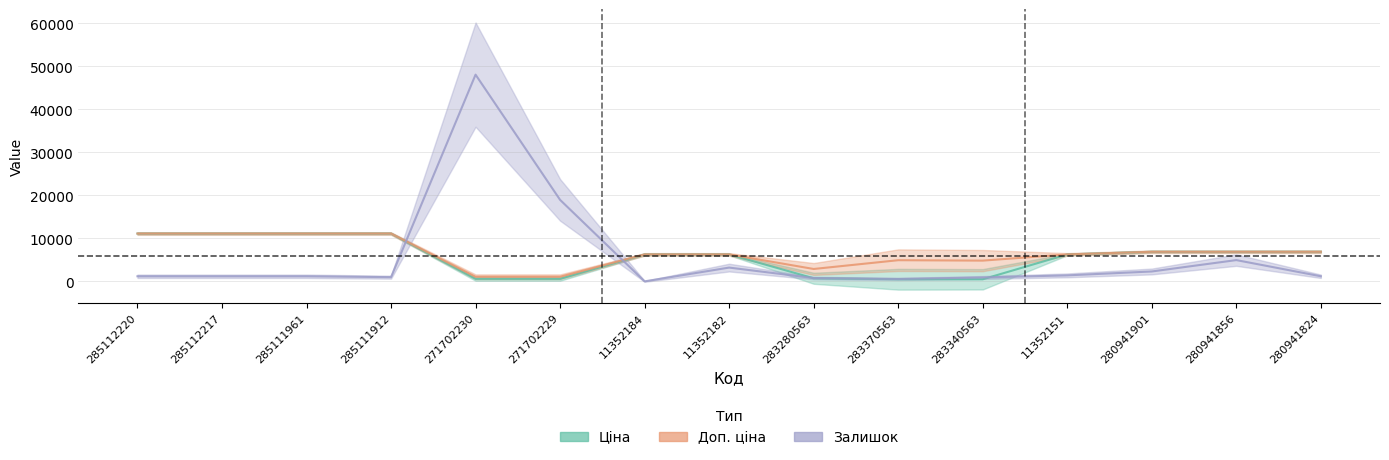

How many values in Залишок are above zero?

14